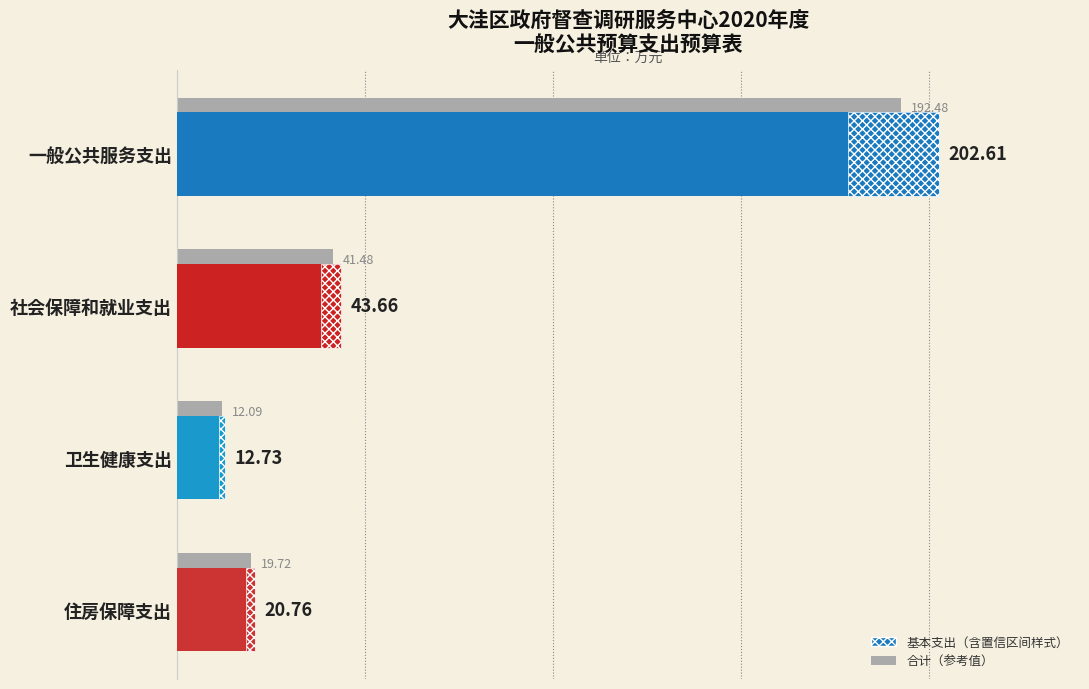

At which category is the sum across all series the highest?

一般公共服务支出